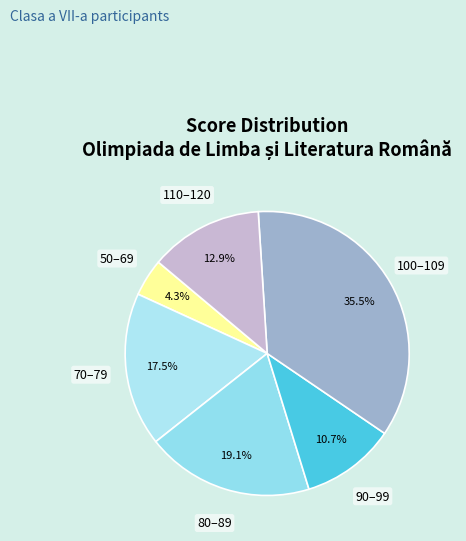

Which has a higher value, 90–99 or 50–69?

90–99